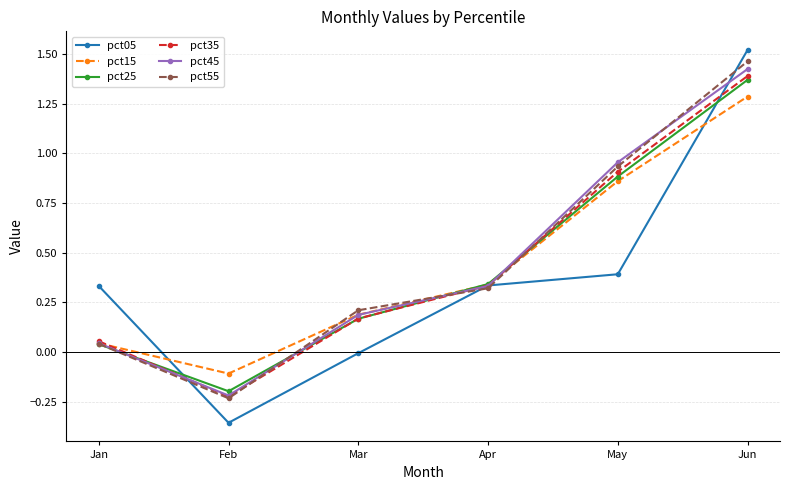

Rank the categories by pct55 value from lowest to highest.

Feb, Jan, Mar, Apr, May, Jun